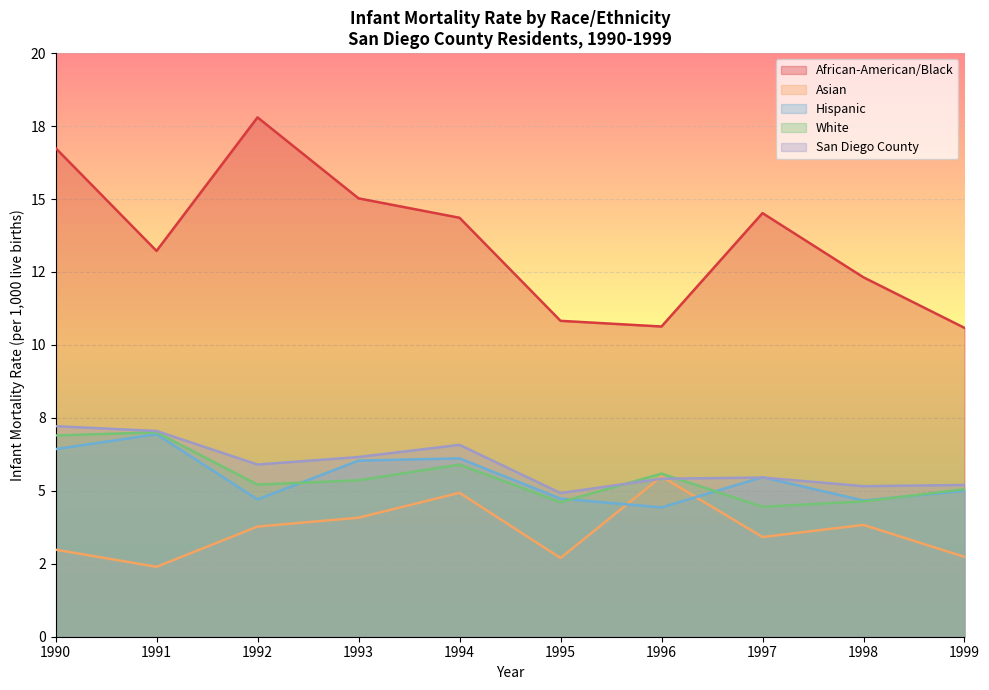

What is the difference between the maximum and minimum values in the San Diego County series?

2.3